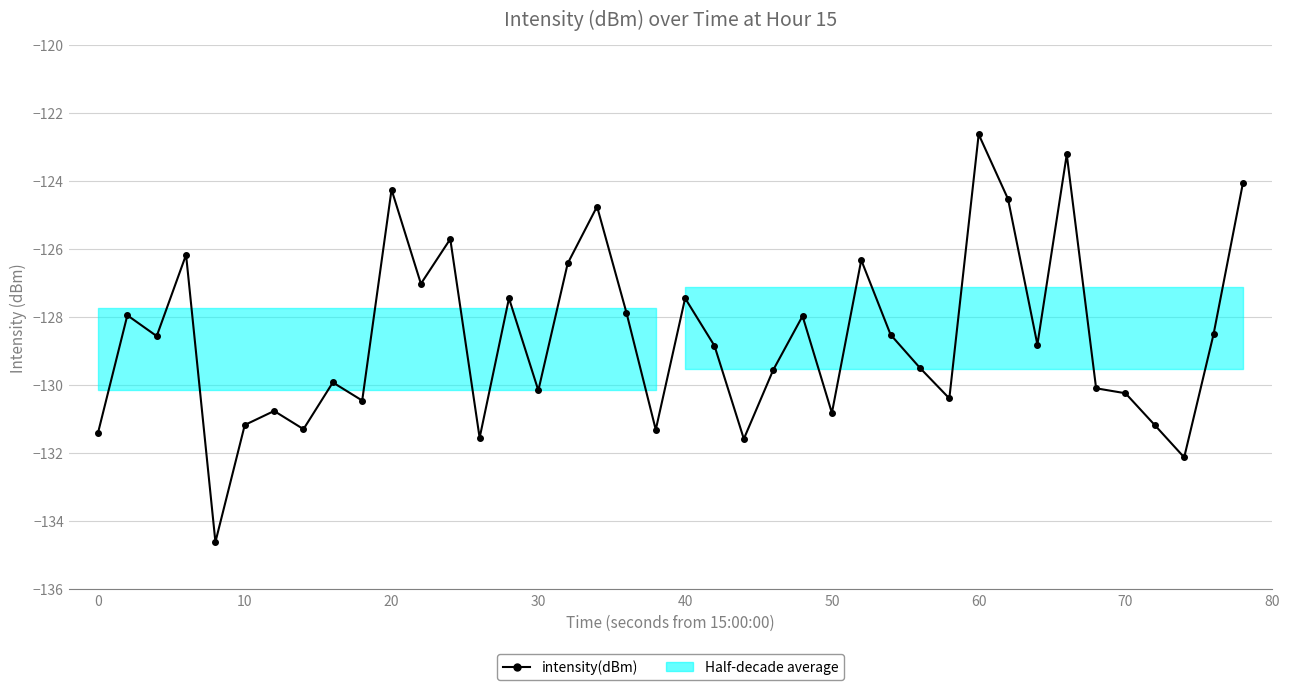

How many lines are shown in the chart?

1